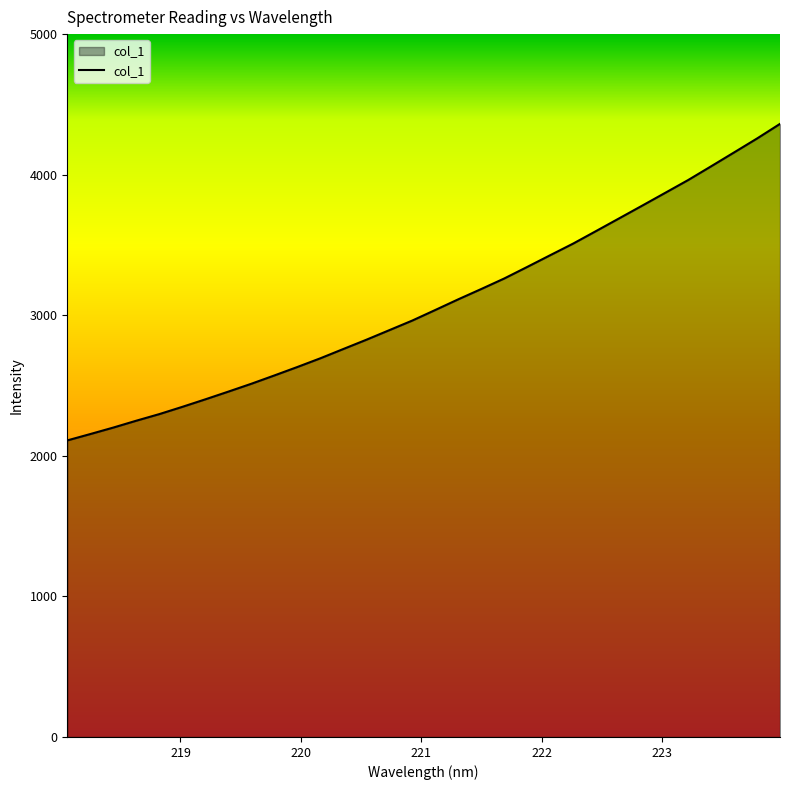

What is the difference between the maximum and minimum values?

2251.8